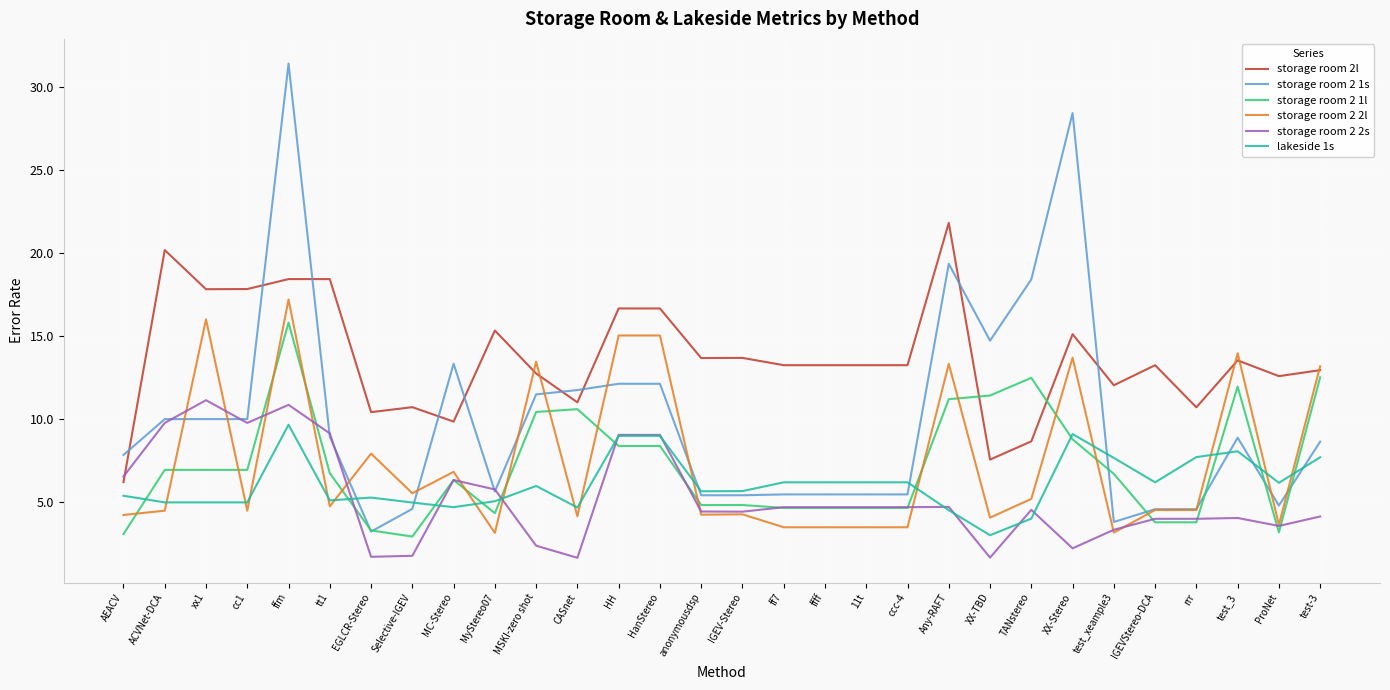

At which category is the sum across all series the highest?

ffm